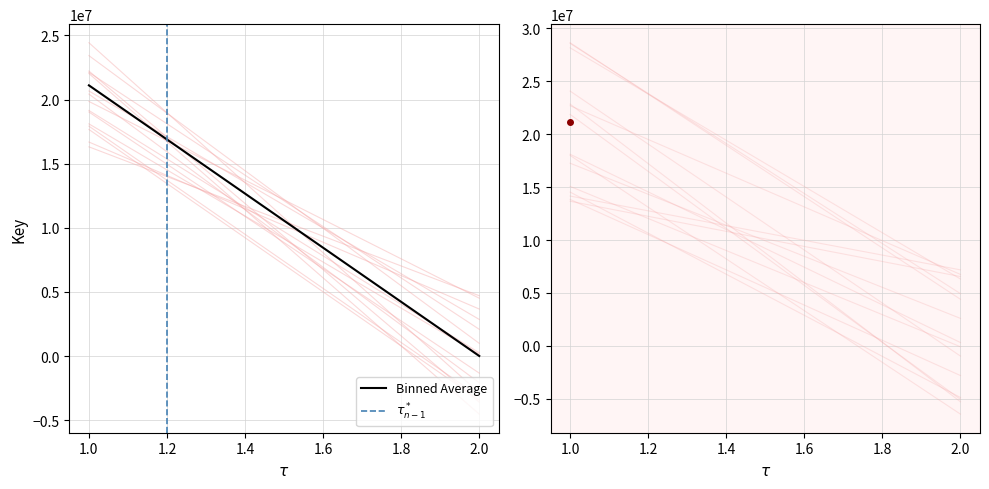

Is the value of $\tau^*_{n-1}$ at 0.8 greater than the value of Binned Average at 1.0?

No